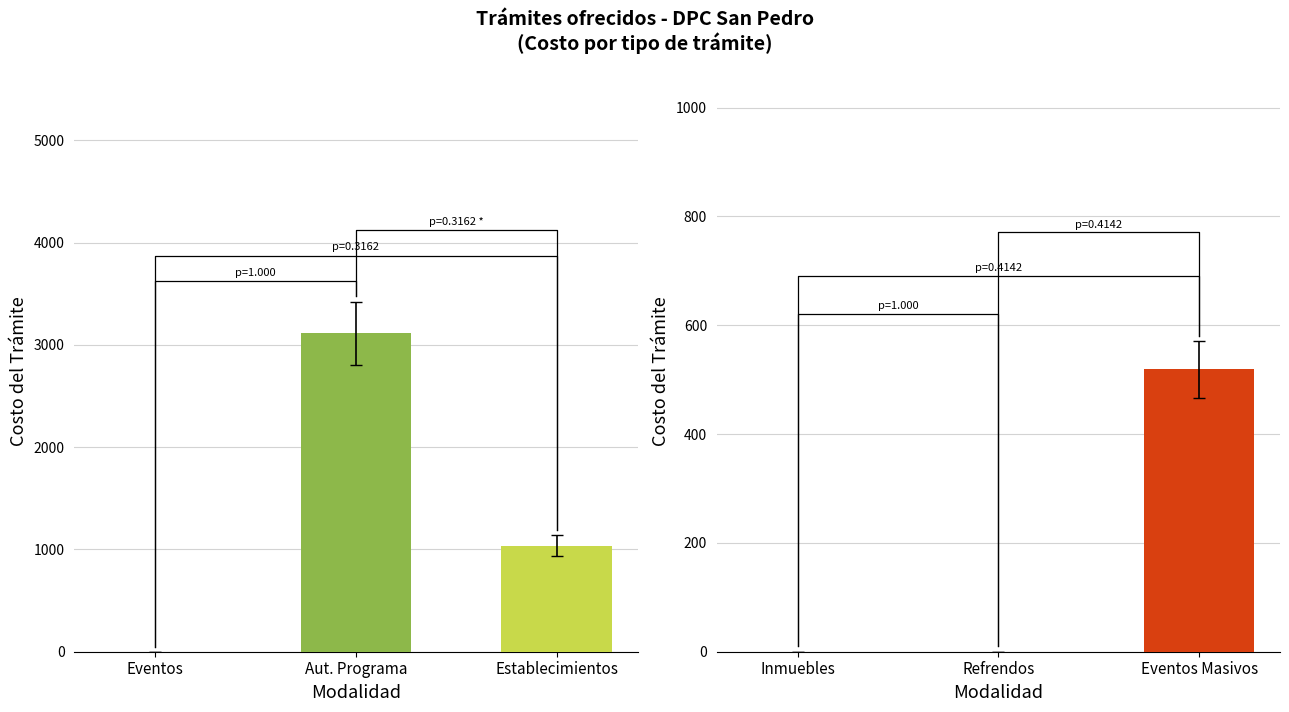

What is the difference between the values at Eventos and Establecimientos?

1037.4